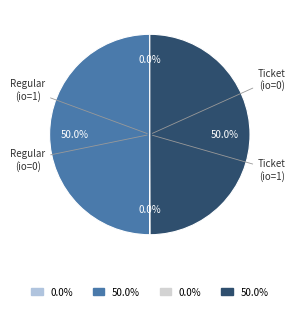

What percentage is the Ticket (io=1) slice, to the nearest percent?

50%